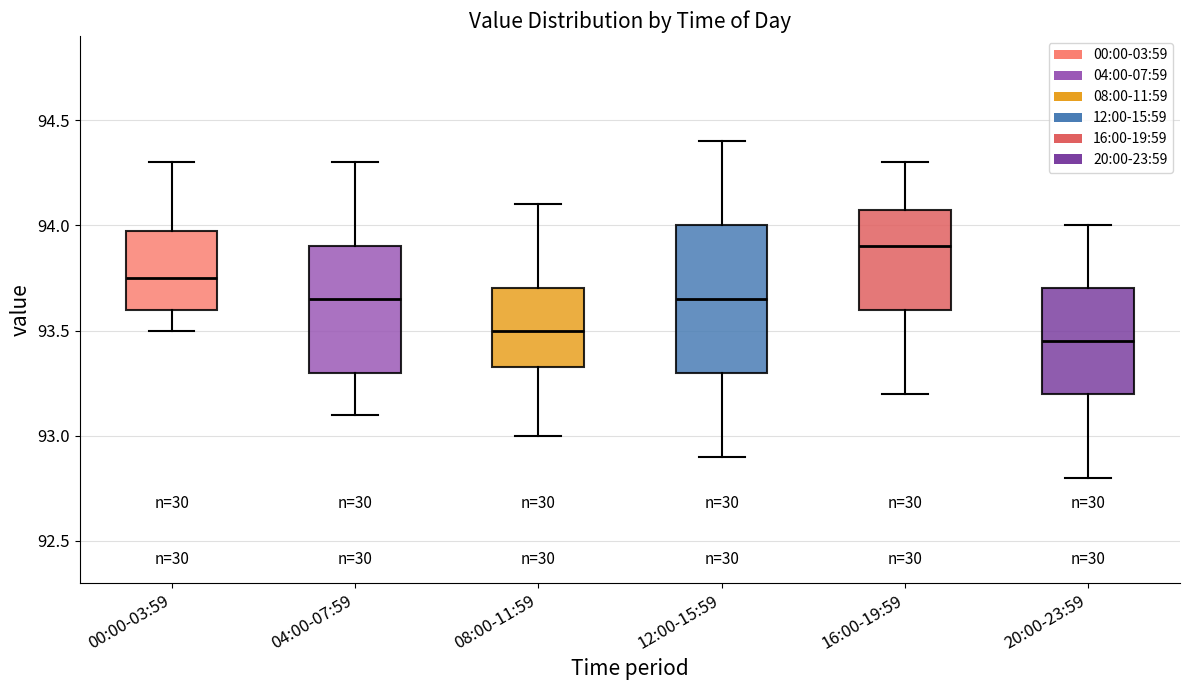

Which box is the tallest, from its lower edge to its upper edge?

12:00-15:59